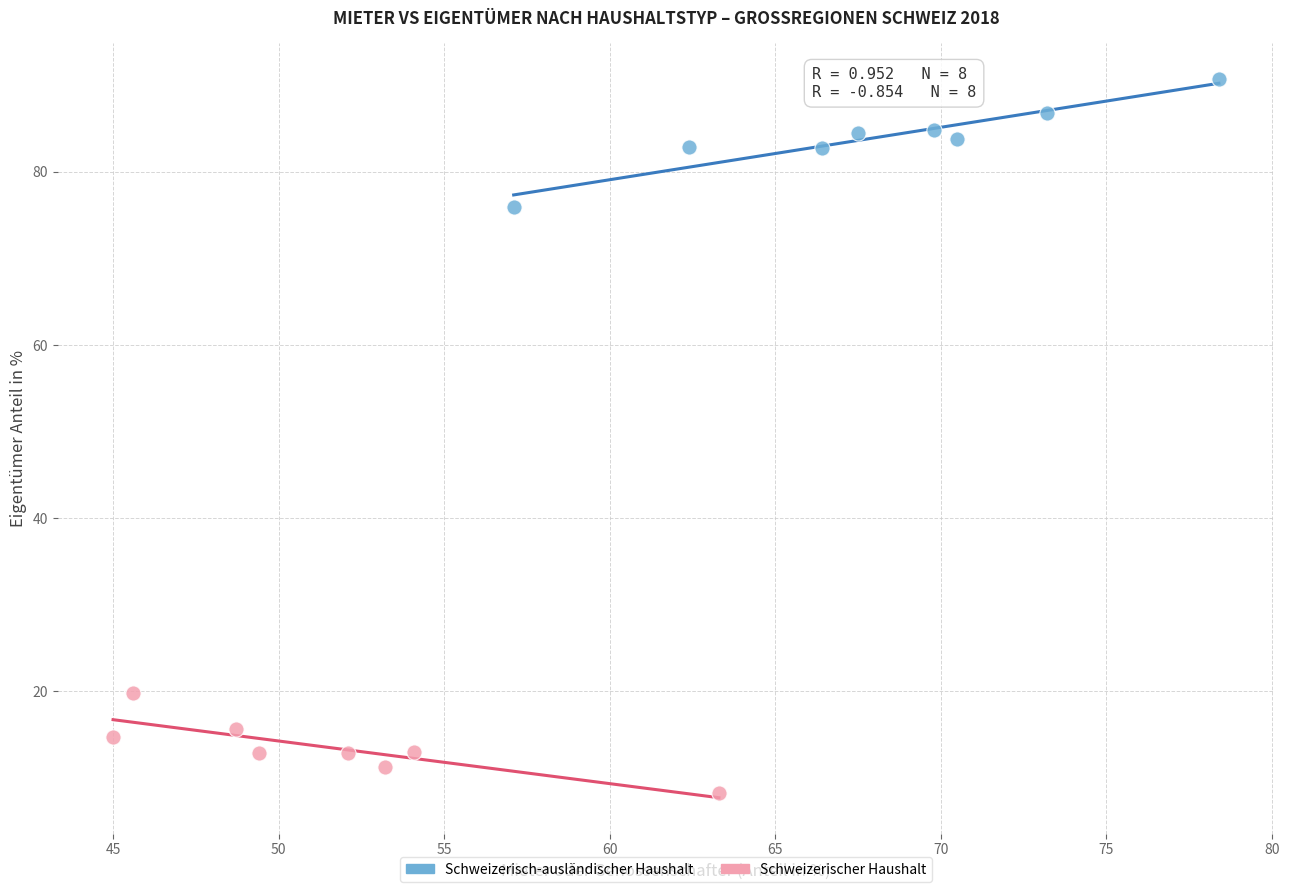

Which series contains the lowest Y value?

Schweizerischer Haushalt